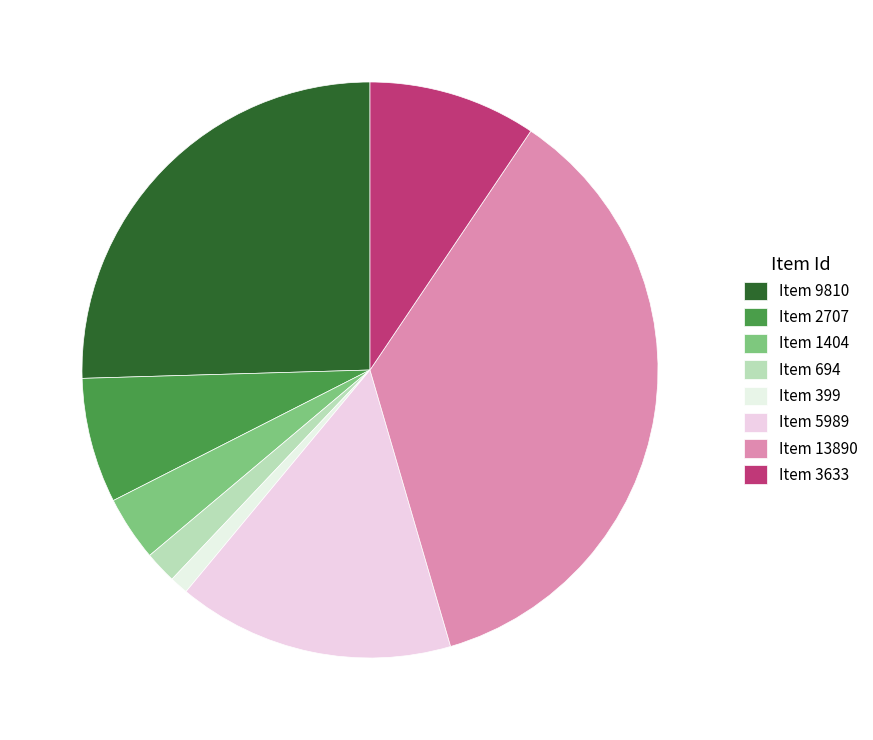

To the nearest percent, what is the difference between the largest and smallest slice percentages?

35%